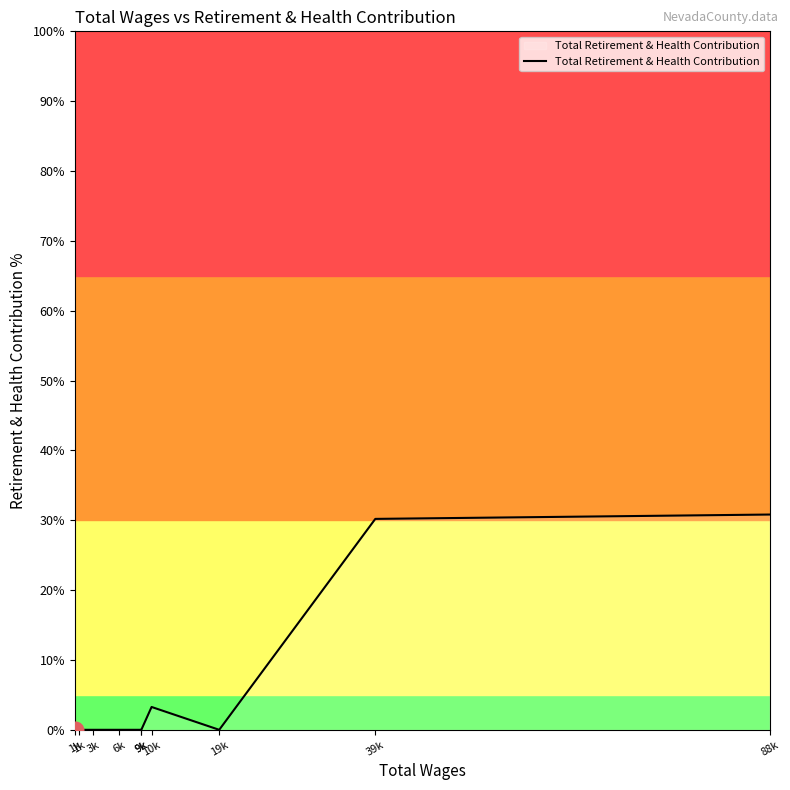

At which category does the data reach its first local valley?

19k